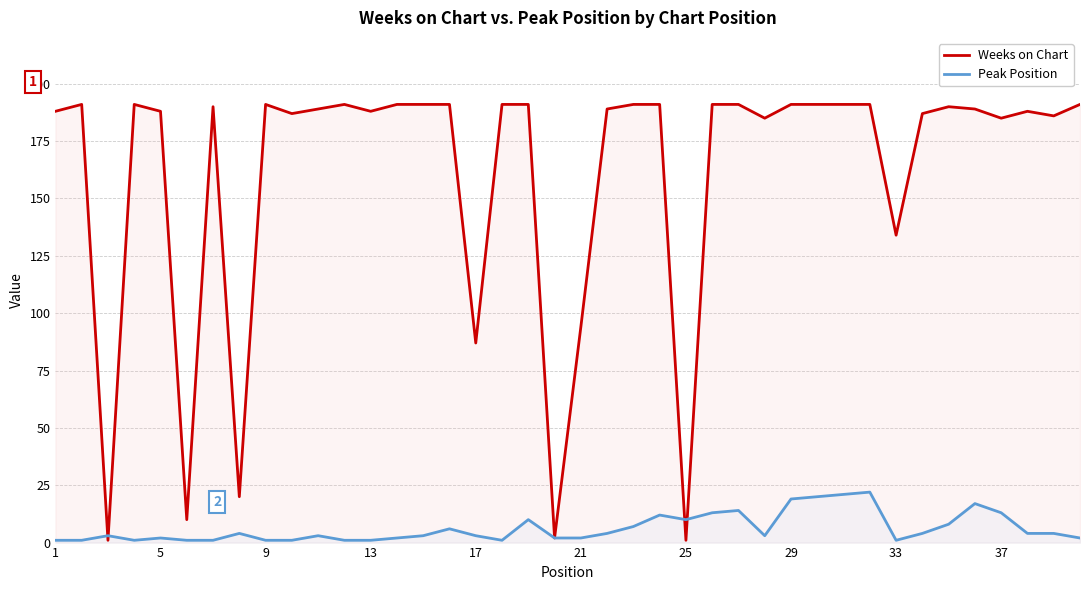

What are all the series names shown in the legend?

Weeks on Chart, Peak Position